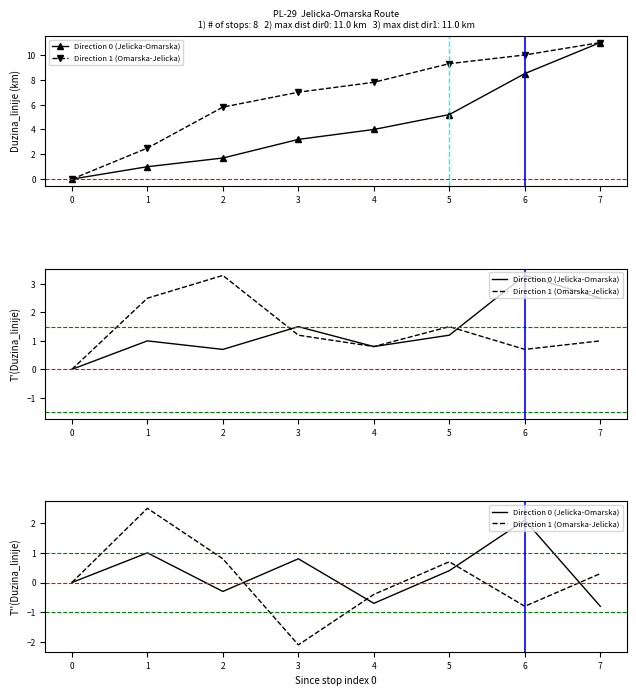

Count the number of categories in the chart.

8